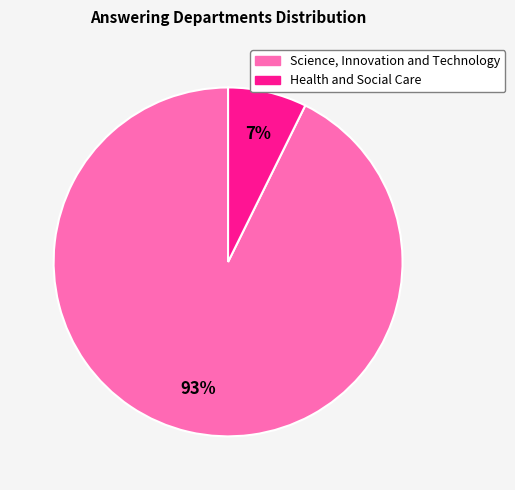

Count the number of slices in the pie.

2